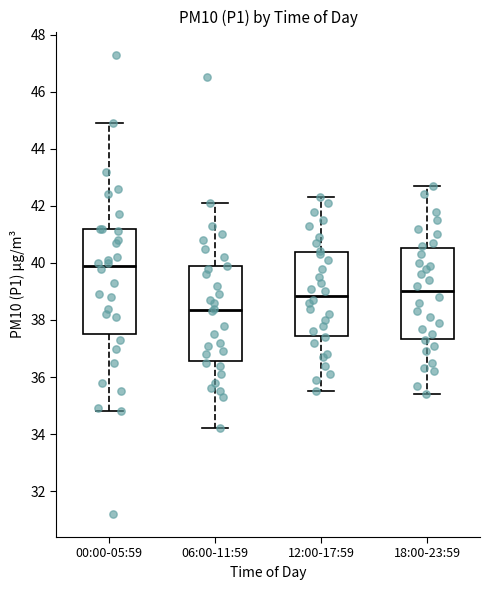

Which box has the highest median line?

00:00-05:59